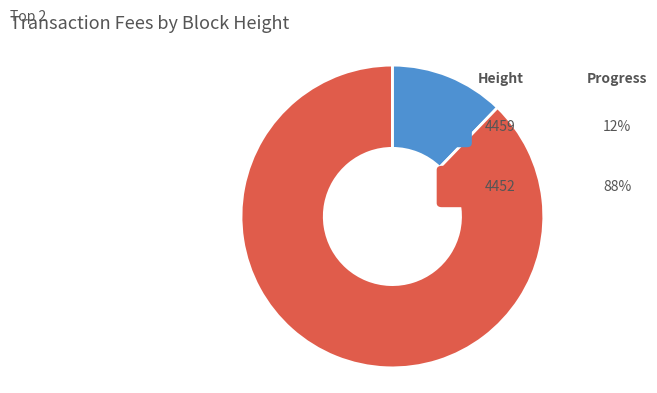

What percentage is NOT represented by 4459?

87.8%